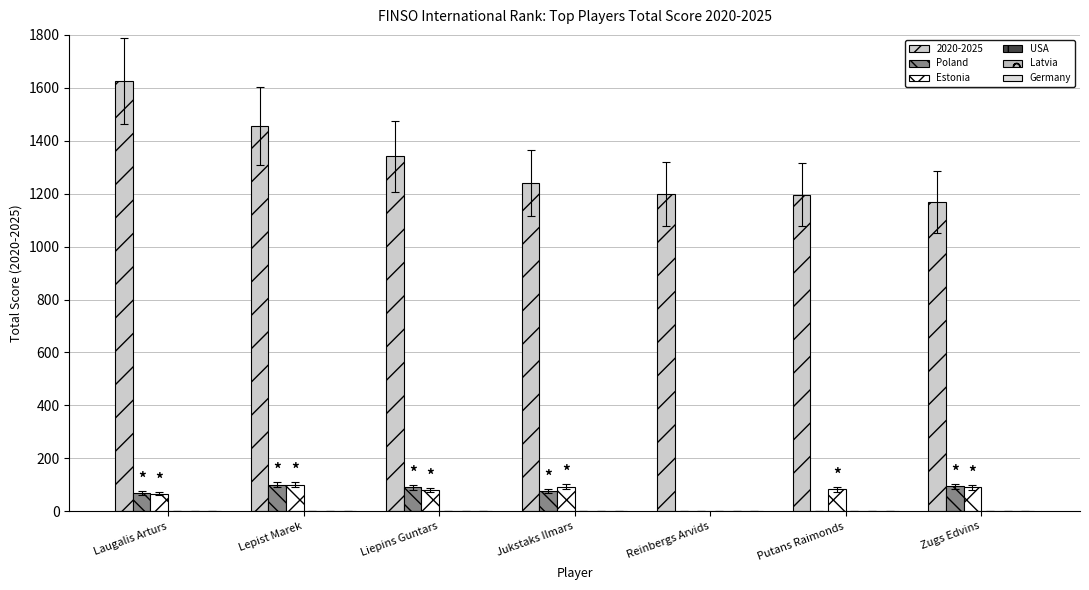

What position from the right is Jukstaks Ilmars?

4